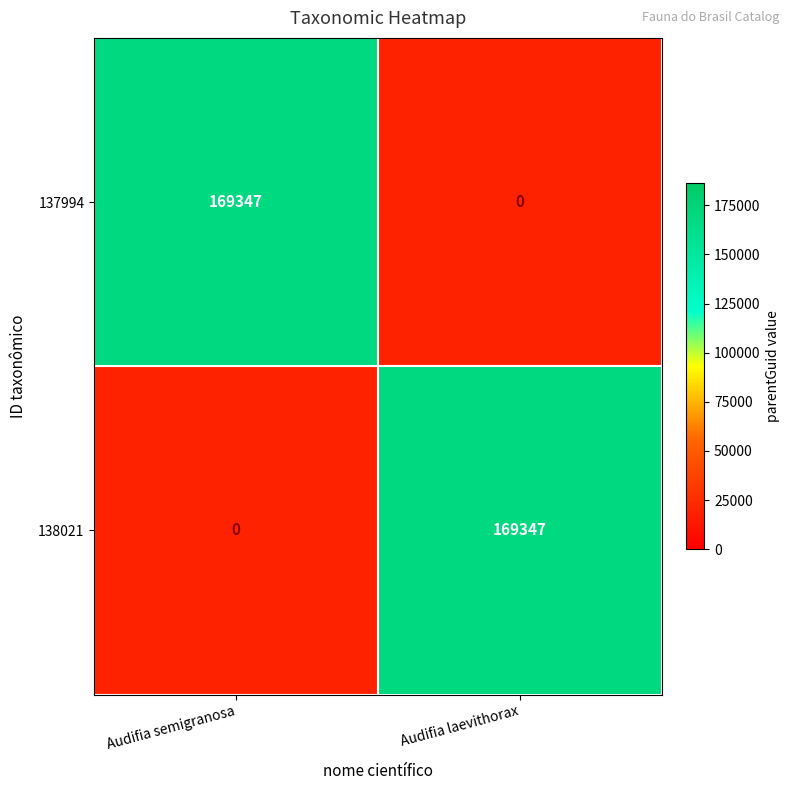

At Audifia laevithorax, list the series in order from smallest to largest.

137994, 138021